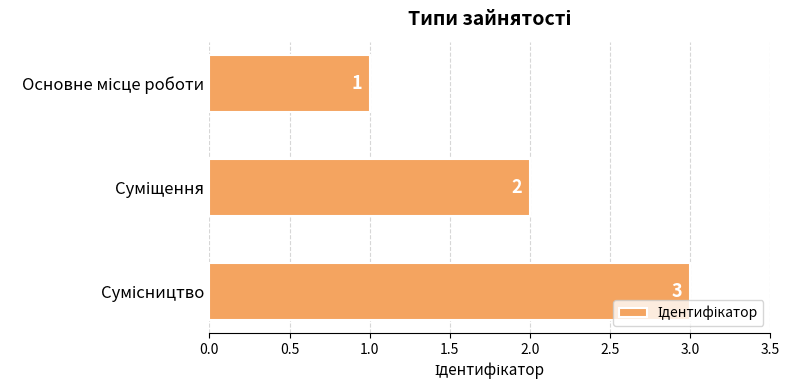

What is the difference between the maximum and second lowest values?

1